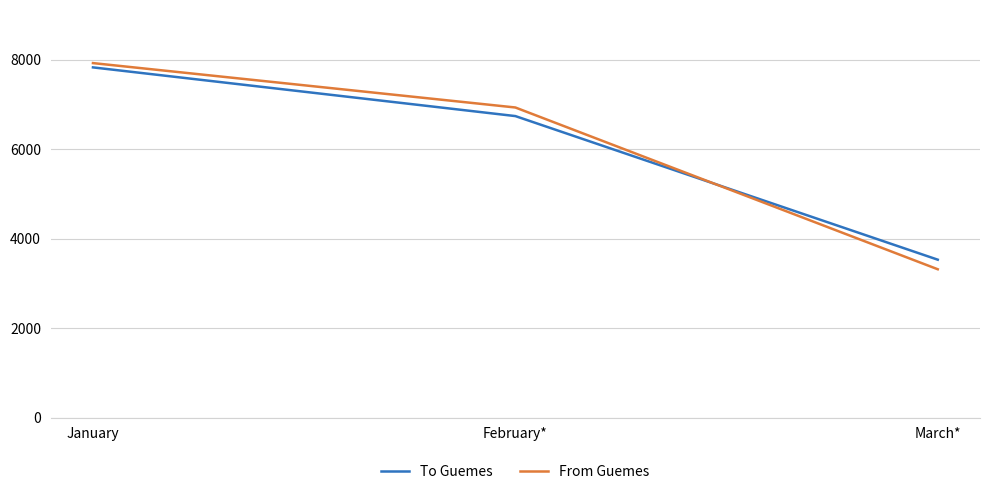

Where is To Guemes nearest to the value 5676?

February*